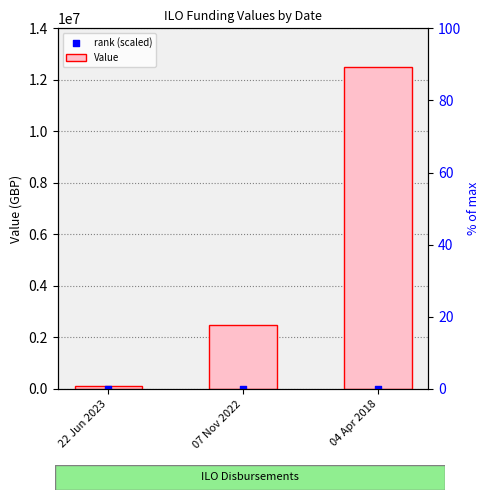

Which series contains the lowest Y value?

rank (scaled)